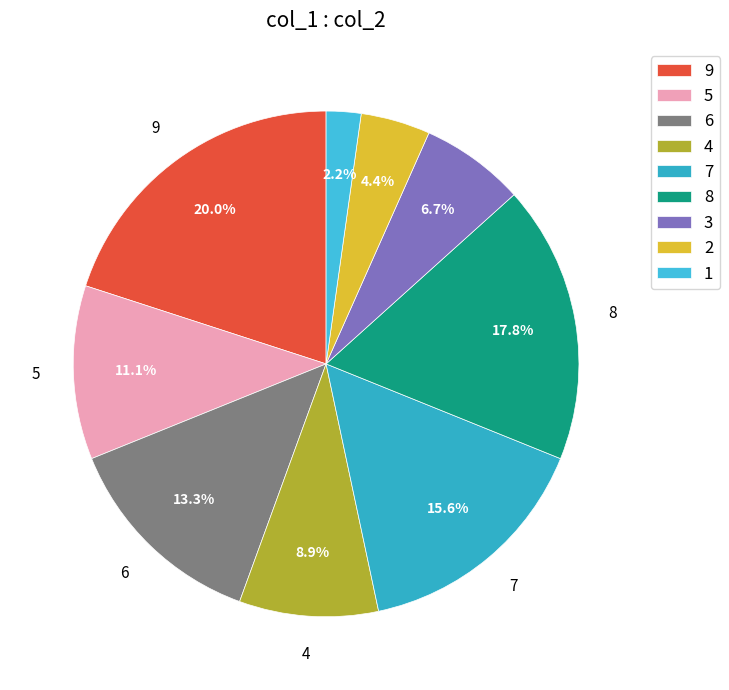

To the nearest percent, what is the difference between the largest and smallest slice percentages?

18%